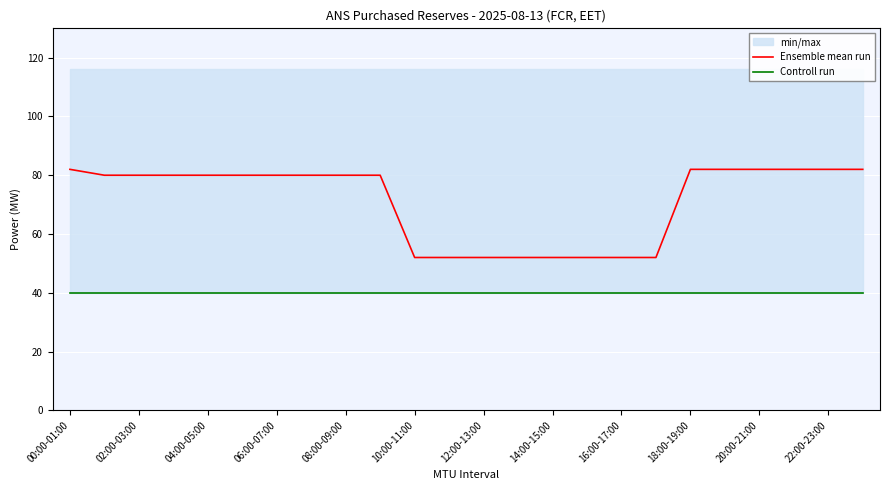

Which series has the largest range (max minus min)?

Ensemble mean run